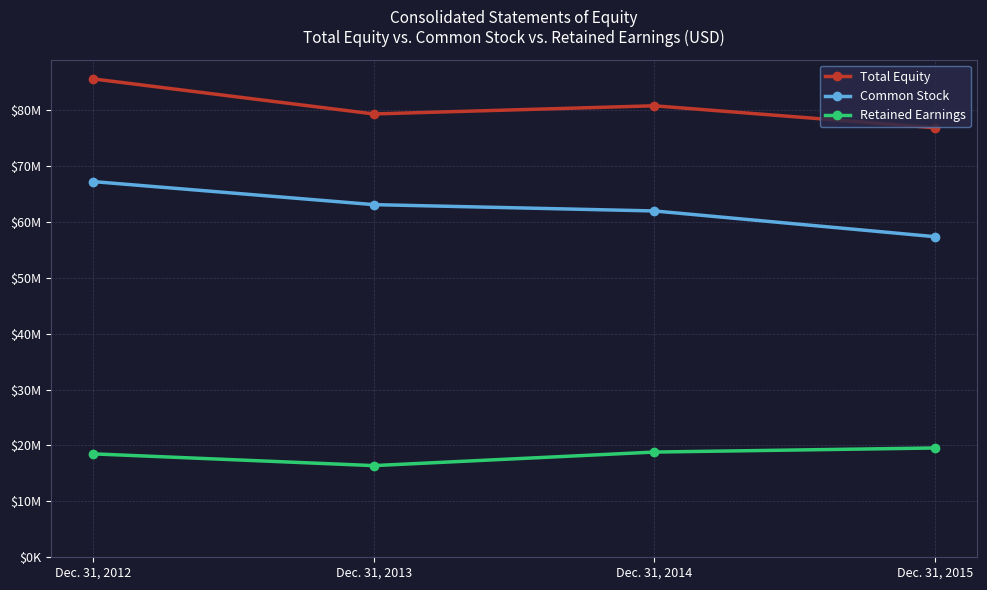

Reading left to right, transcribe all the data shown in this chart.

Total Equity: 85566487	79291843	80752791	76819783
Common Stock: 67197167	63073941	61942410	57338294
Retained Earnings: 18499154	16394540	18818263	19549614